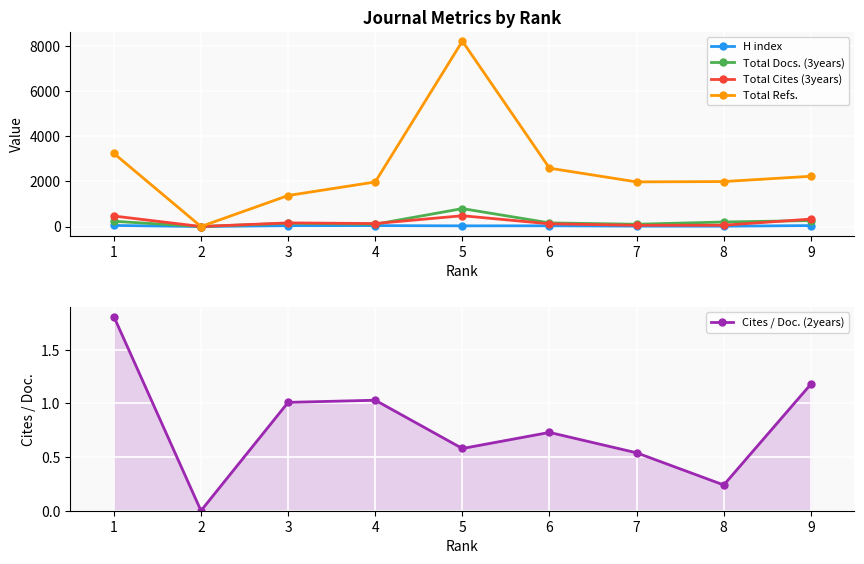

How many values in the Total Docs. (3years) series are below 160?

4